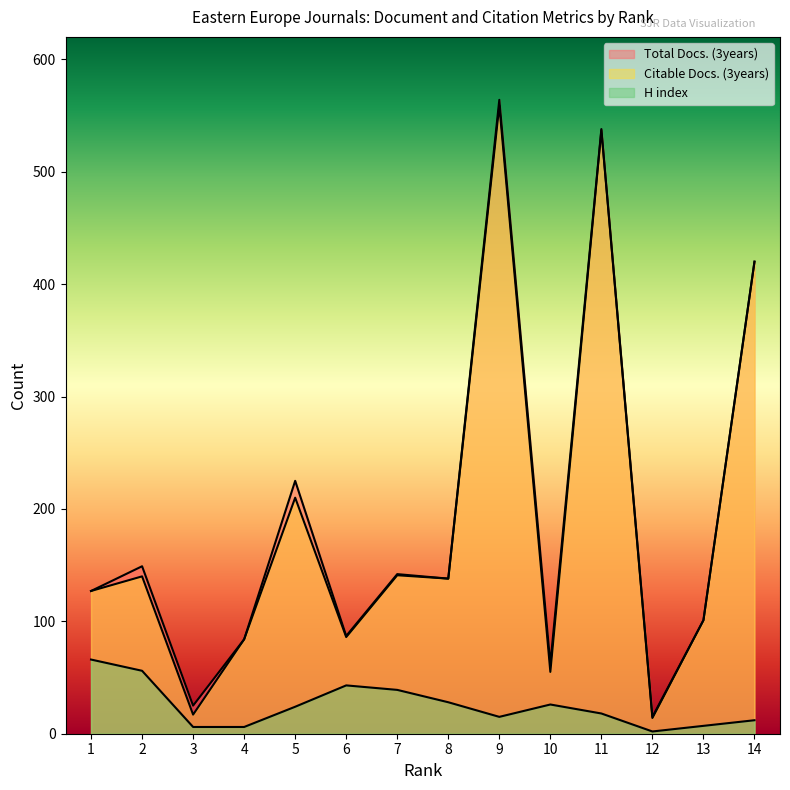

True or false: H index and Total Docs. (3years) intersect in this chart.

False